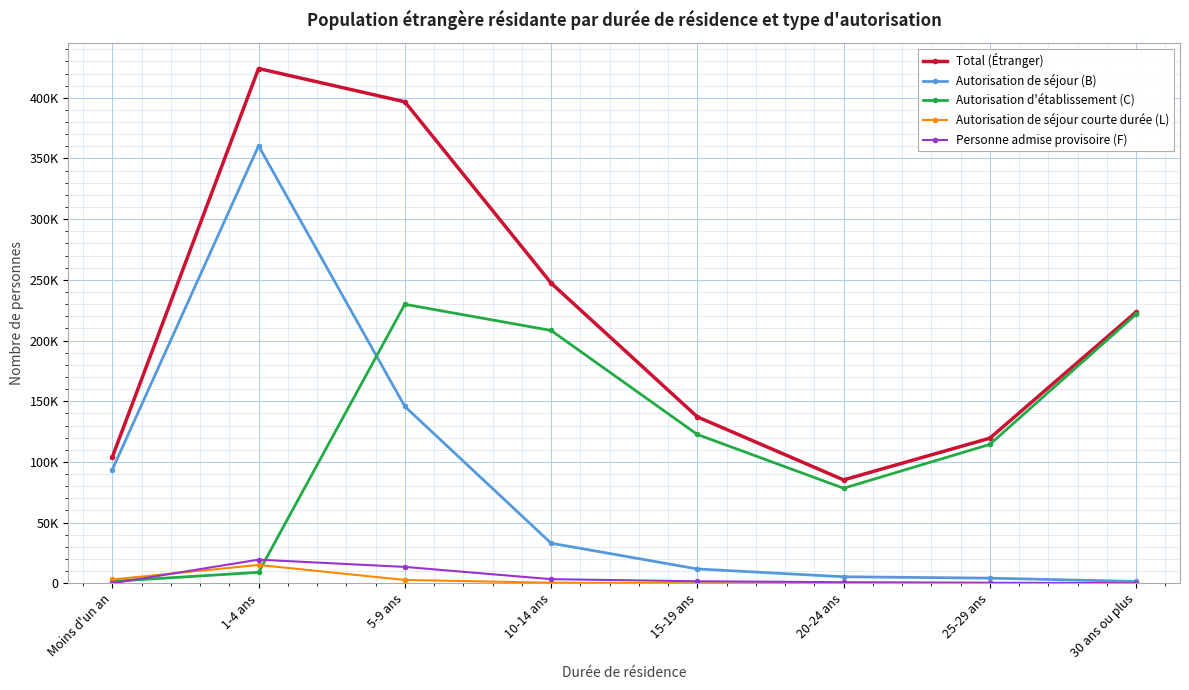

Which has a higher value, 5-9 ans or Moins d'un an?

5-9 ans